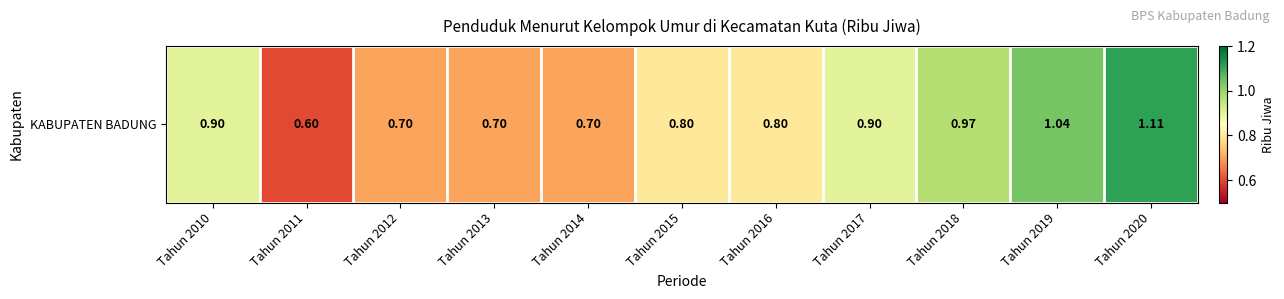

What is the maximum value shown in the chart?

1.1